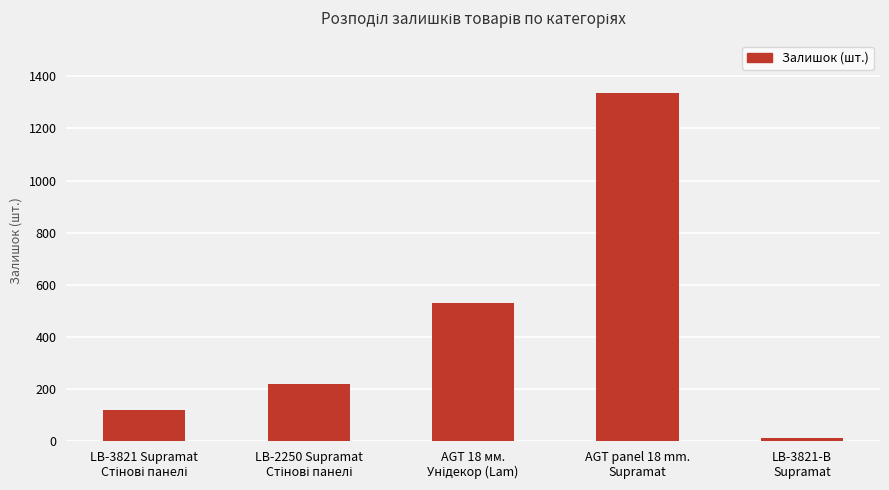

What is the ratio of the value at AGT panel 18 mm.
Supramat to the value at LB-3821-В
Supramat?

111.4